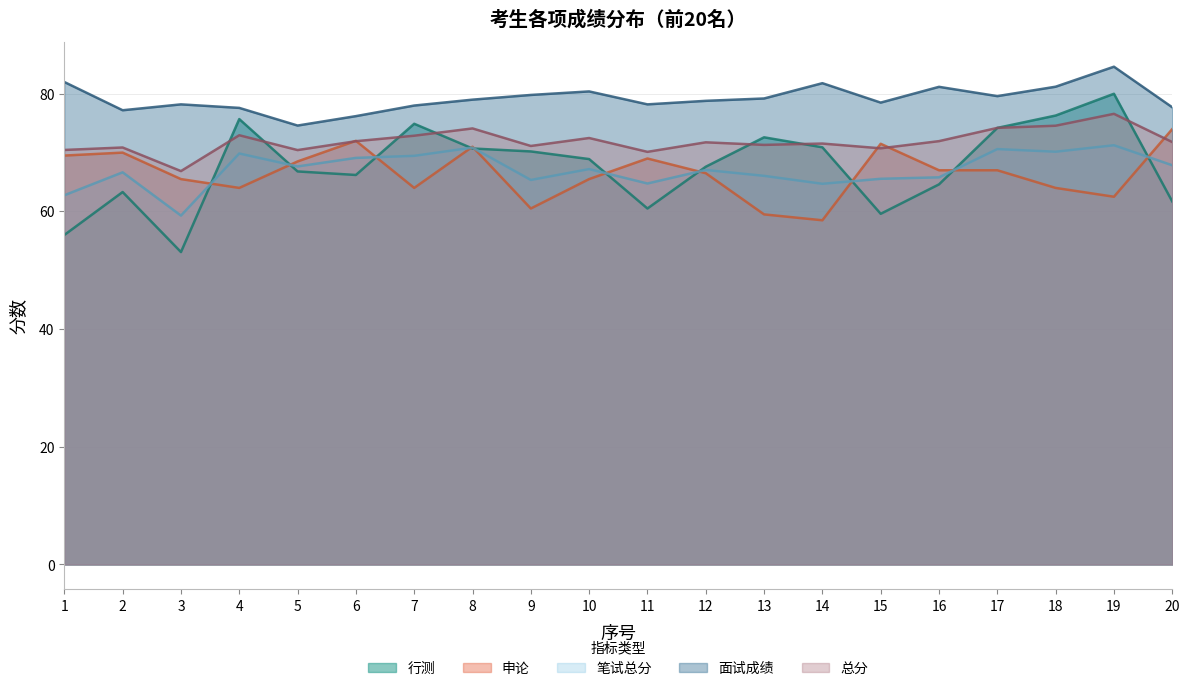

Which category has the highest value in the 申论 series?

20